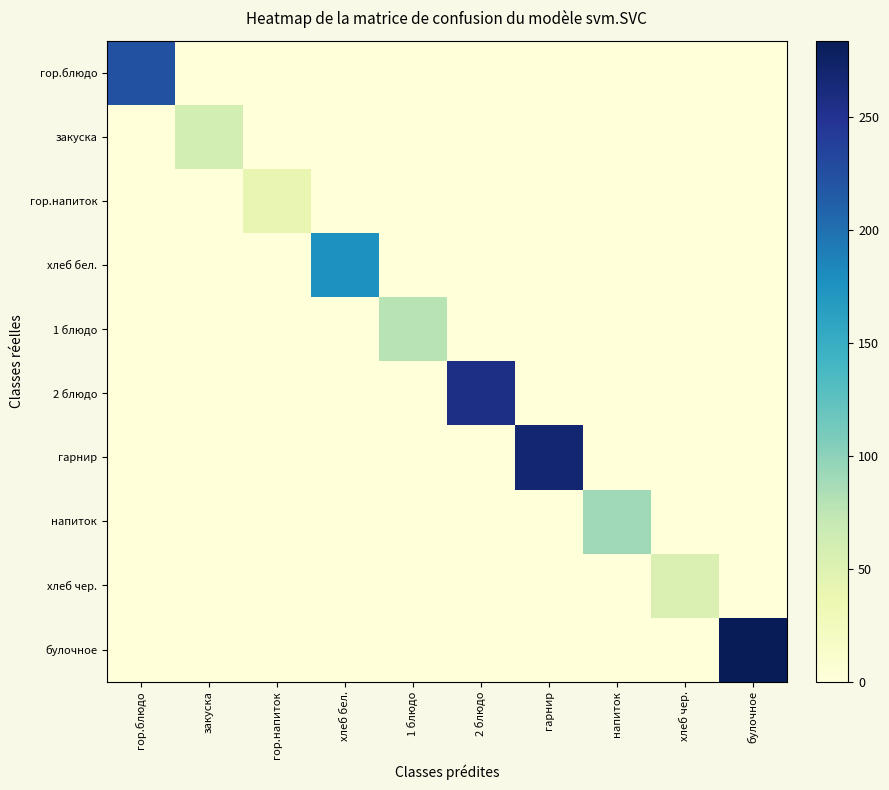

What is the difference between the highest and lowest values at хлеб чер.?

53.0